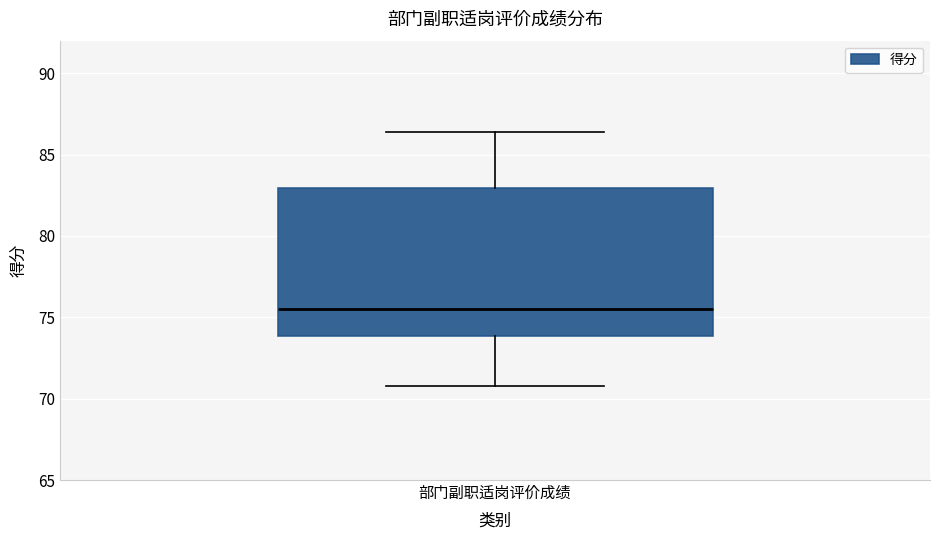

Transcribe this box plot: give where the median line is, the range the box spans, and where the two whiskers end, as read against the y-axis. The values are not printed on the chart, so give them approximately, as read against the axis.

median 75.5, box 74.0 to 83.0, whiskers 71.0 to 86.5